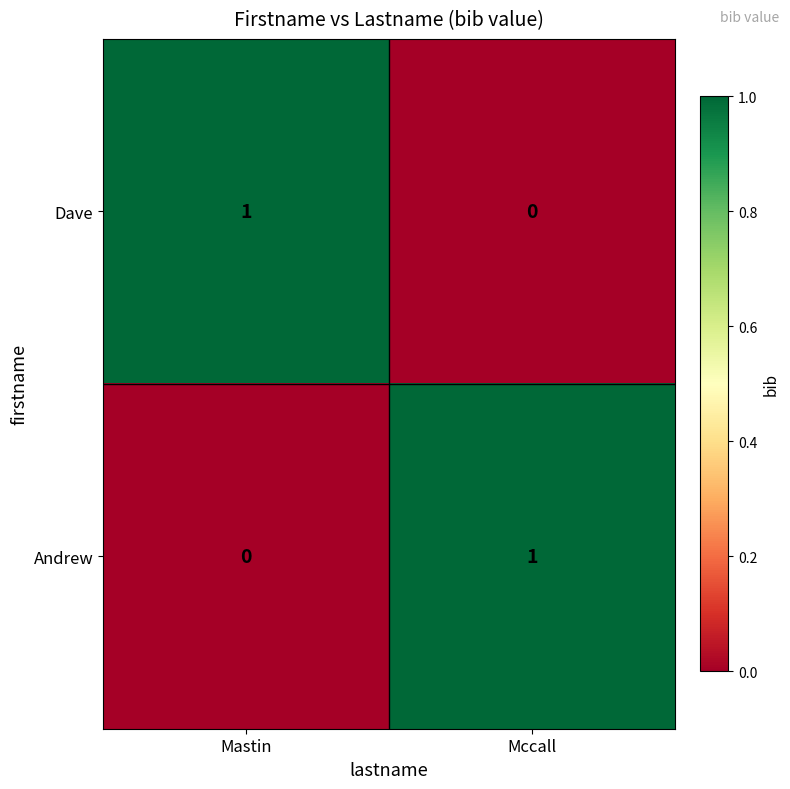

Reading left to right, transcribe all the data shown in this chart.

Dave: 1	0
Andrew: 0	1